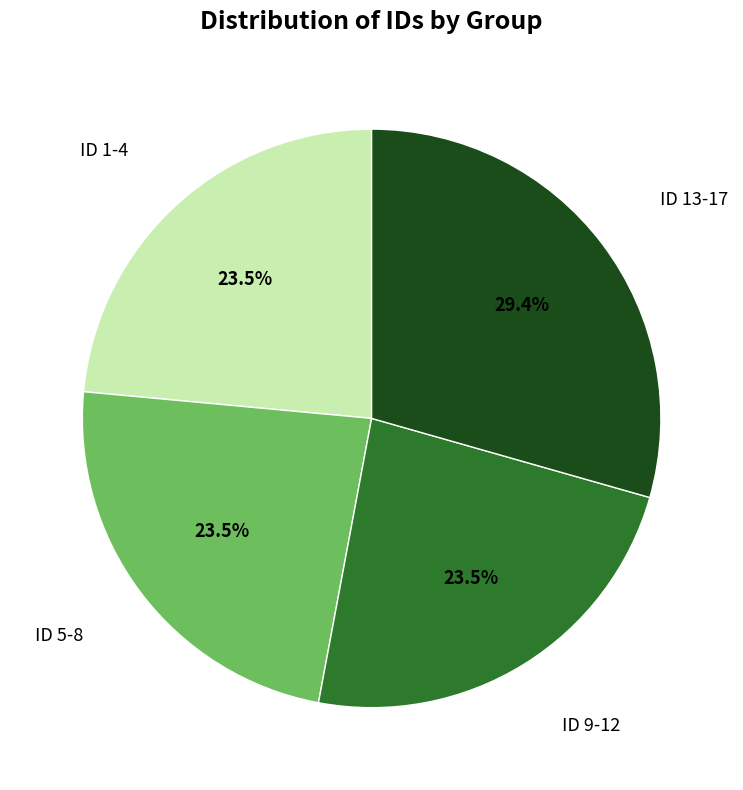

Is ID 5-8 the majority of the pie?

No